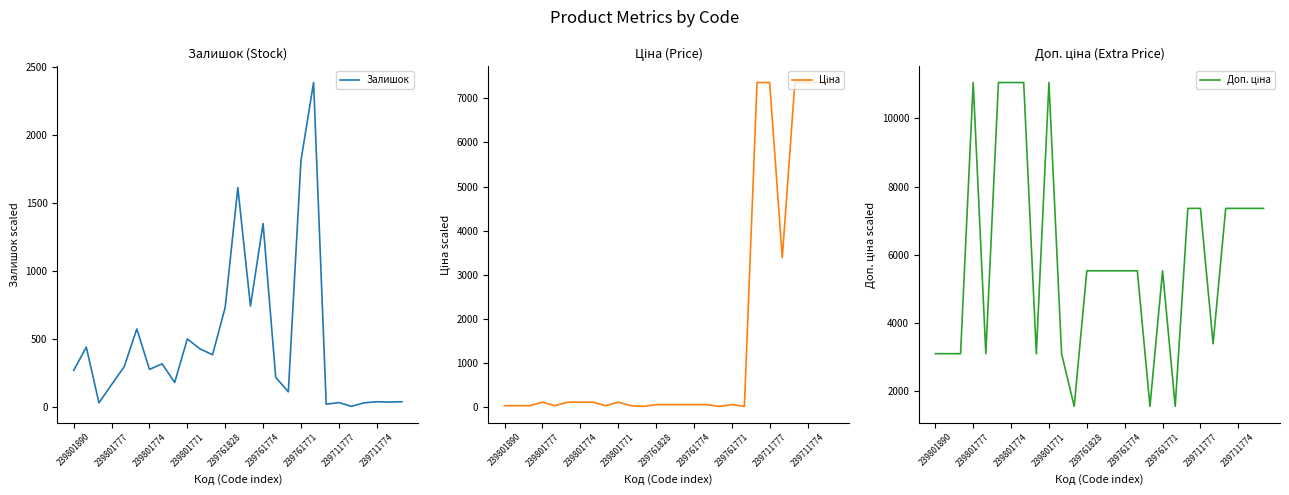

The Залишок series shows 38.0 at 26. True or false?

True